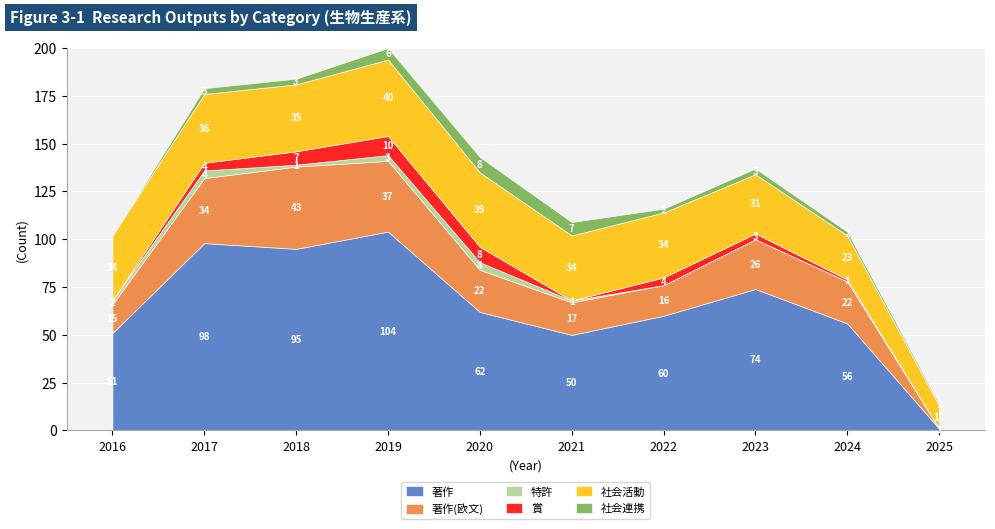

How many data points in 社会連携 are less than 3?

4